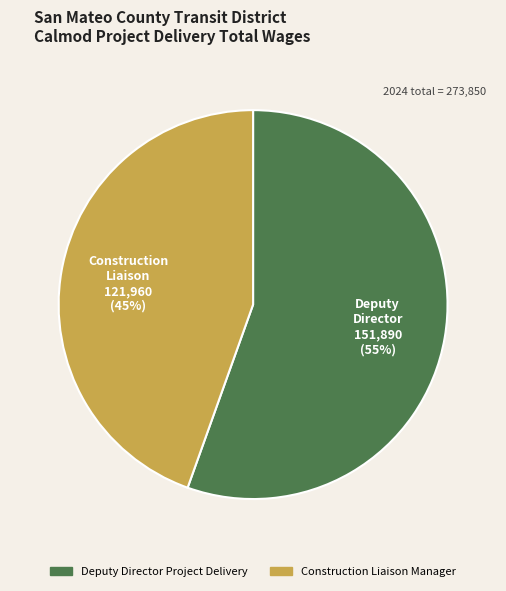

What is the ratio of the value at Deputy Director Project Delivery to the value at Construction Liaison Manager?

1.2